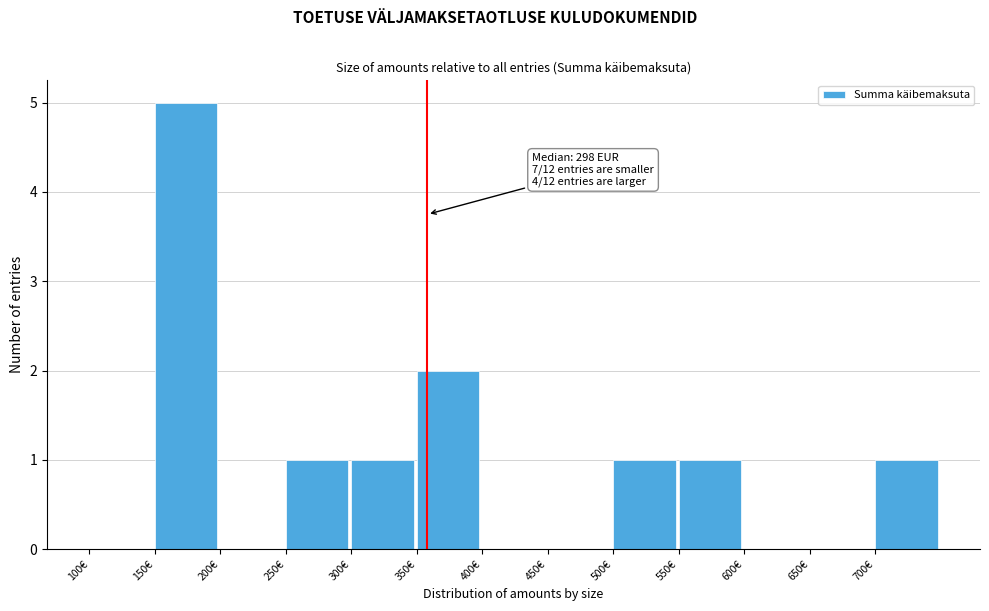

Which range on the x-axis has the tallest bar?

150 to 200